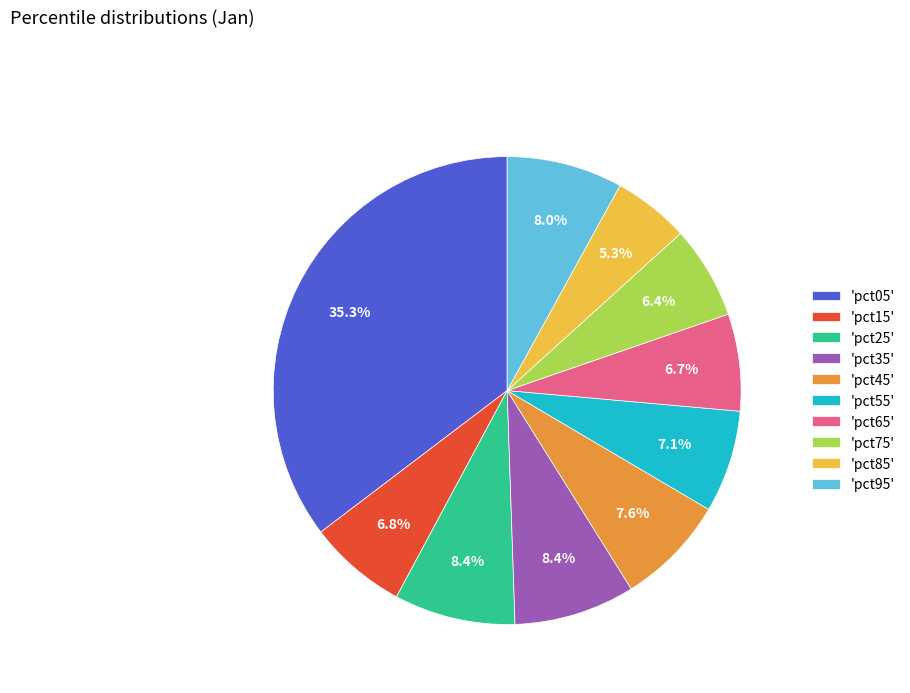

Which has a higher value, 'pct75' or 'pct55'?

'pct55'